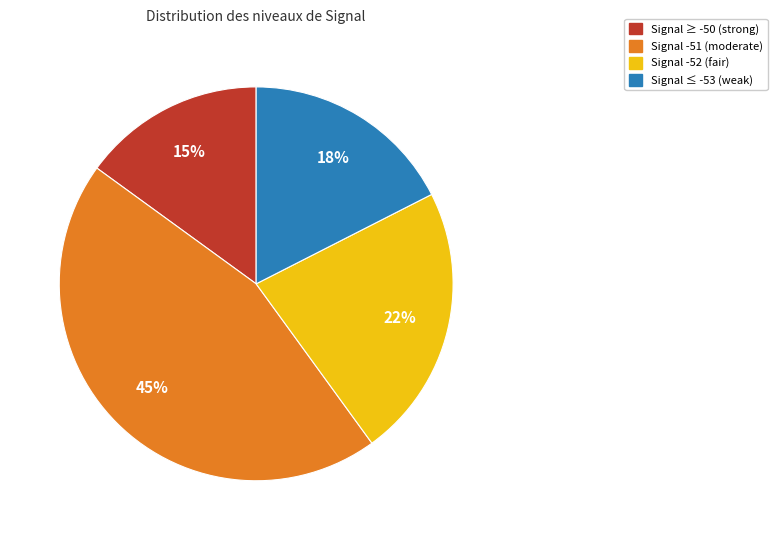

How many segments does this pie chart have?

4